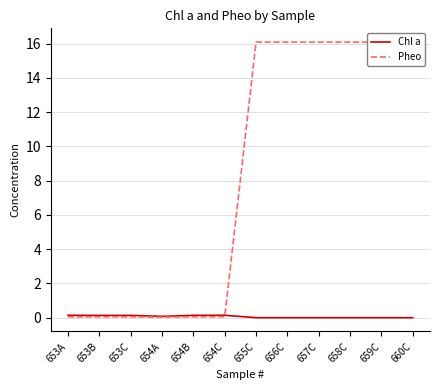

Reading left to right, transcribe all the data shown in this chart.

Chl a: 653A=0.1	653B=0.1	653C=0.1	654A=0.1	654B=0.1	654C=0.1	655C=0.0	656C=0.0	657C=0.0	658C=0.0	659C=0.0	660C=0.0
Pheo: 653A=0.0	653B=0.1	653C=0.0	654A=0.0	654B=0.0	654C=0.1	655C=16.1	656C=16.1	657C=16.1	658C=16.1	659C=16.1	660C=16.1